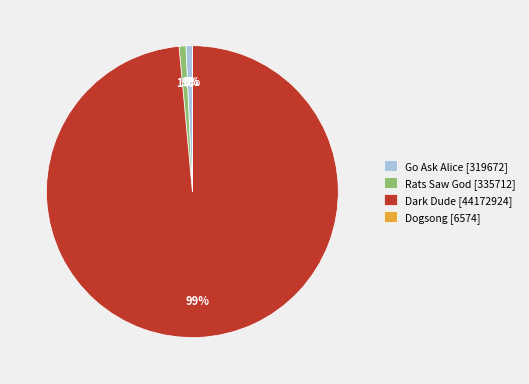

Combined, do Go Ask Alice [319672] and Dark Dude [44172924] account for over 50%?

Yes